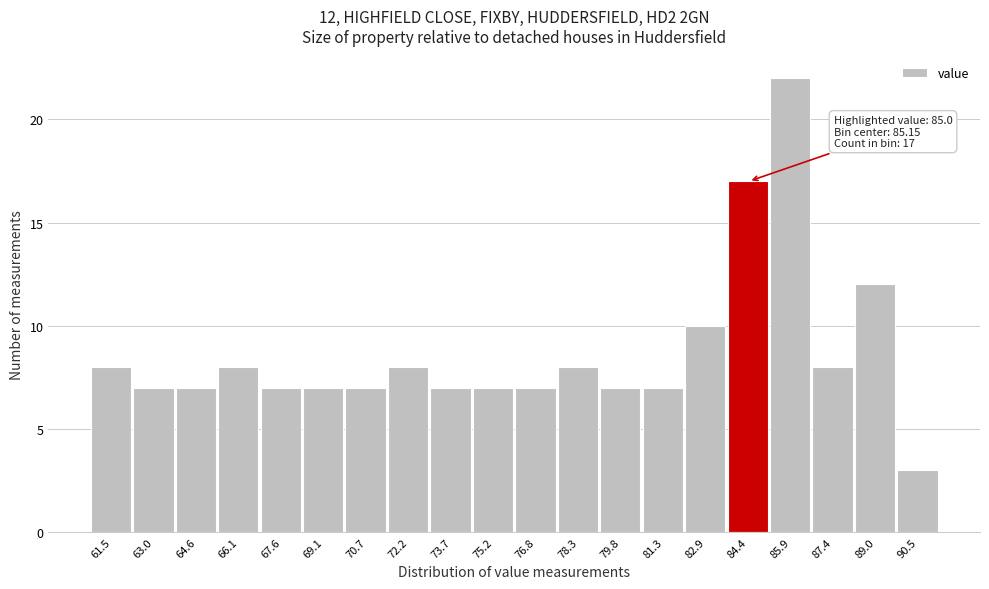

Reading left to right, extract all data points from this chart.

61.5=8	63.0=7	64.6=7	66.1=8	67.6=7	69.1=7	70.7=7	72.2=8	73.7=7	75.2=7	76.8=7	78.3=8	79.8=7	81.3=7	82.9=10	84.4=17	85.9=22	87.4=8	89.0=12	90.5=3